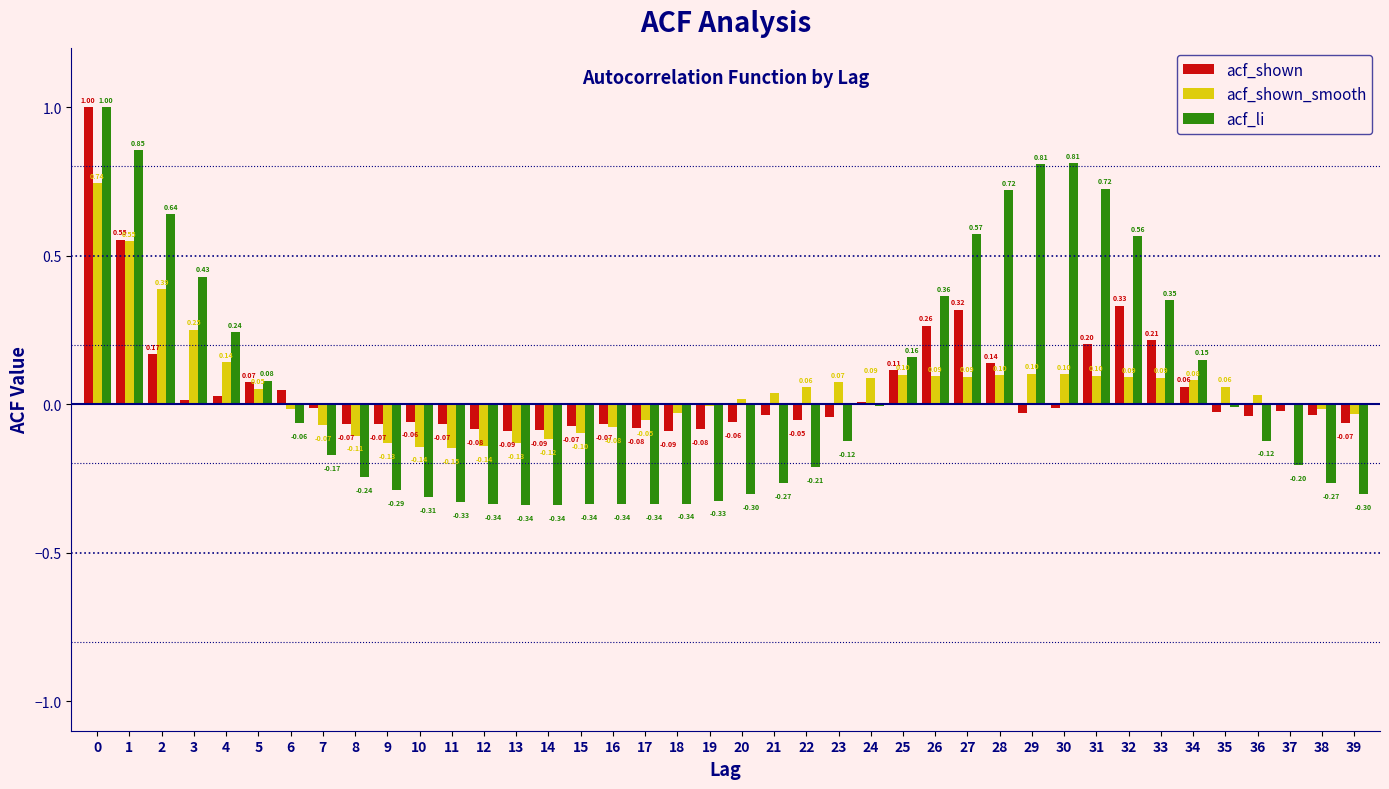

Which series changed the most between 4 and 6?

acf_li